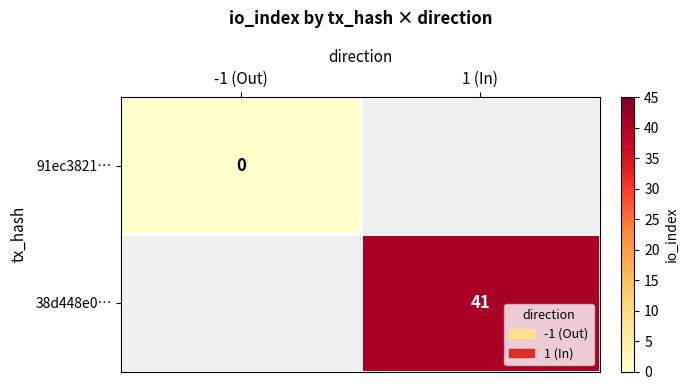

The 38d448e0… series shows 65 at 1 (In). True or false?

False